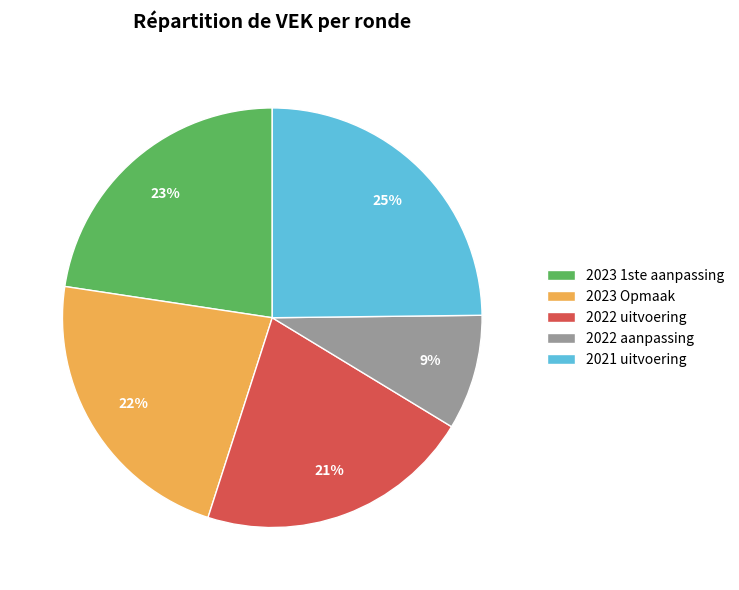

Count the number of slices in the pie.

5